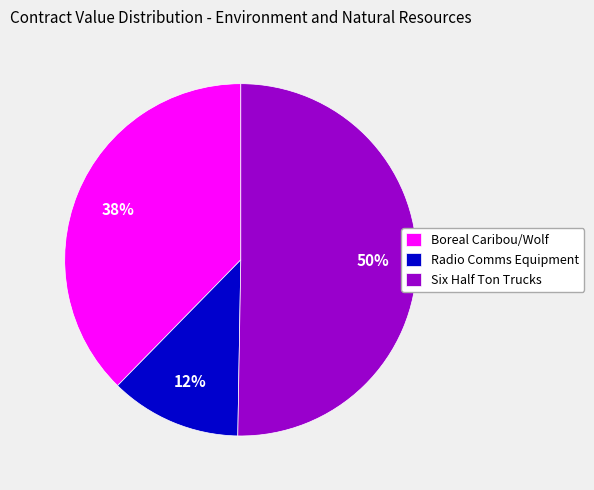

Which slice is the smallest?

Radio Comms Equipment